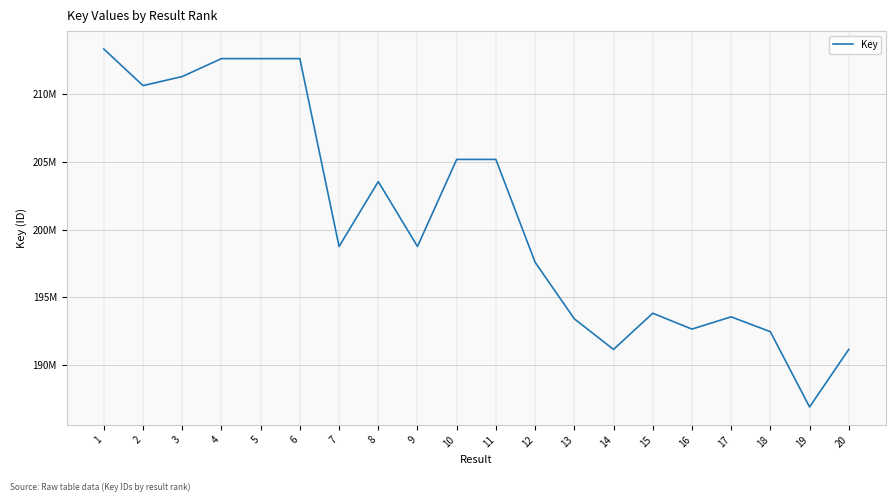

What is the minimum value shown in the chart?

186902490